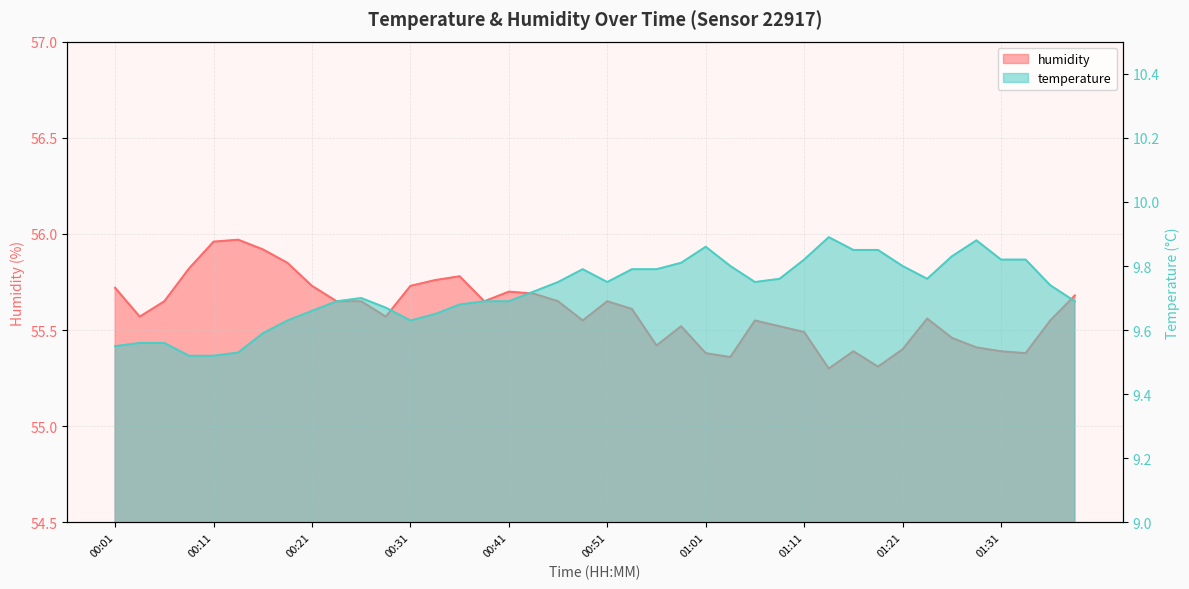

Which has a higher value, 00:16 or 01:01?

01:01